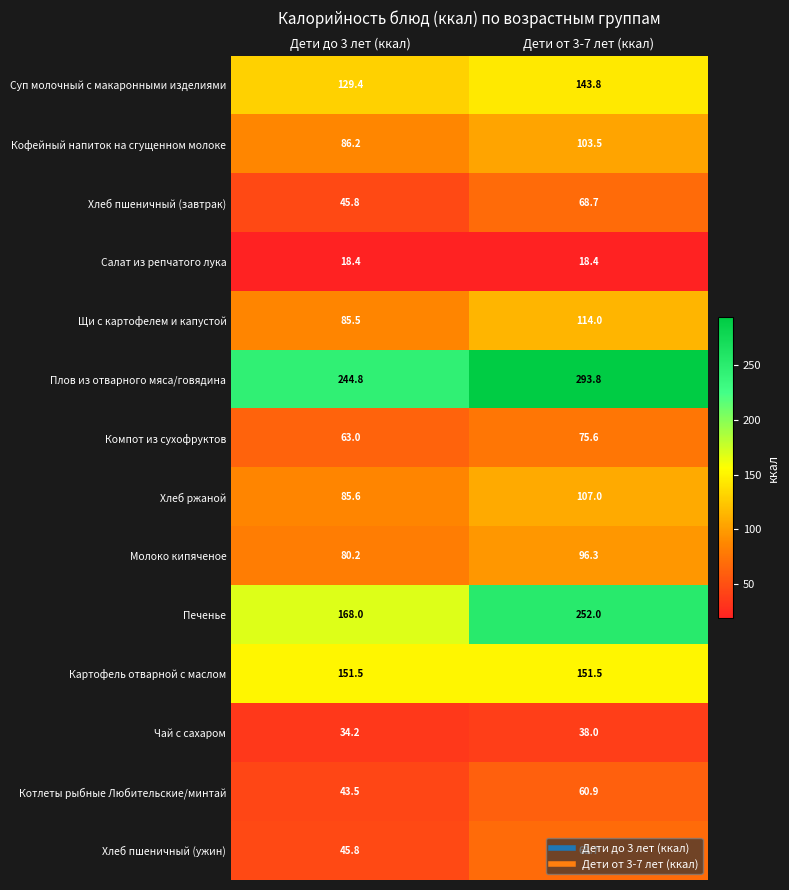

What is the total value across all series at Дети до 3 лет (ккал)?

1281.9